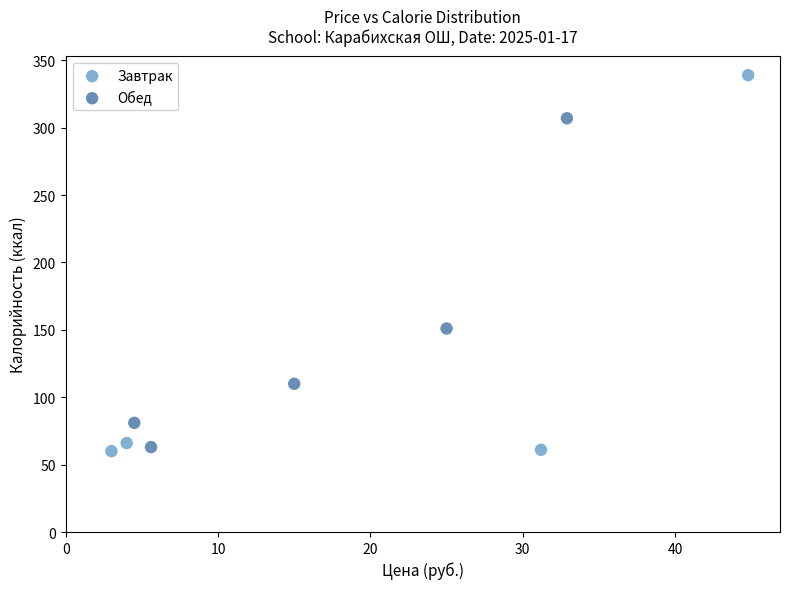

Which series has the widest spread of Y values?

Завтрак